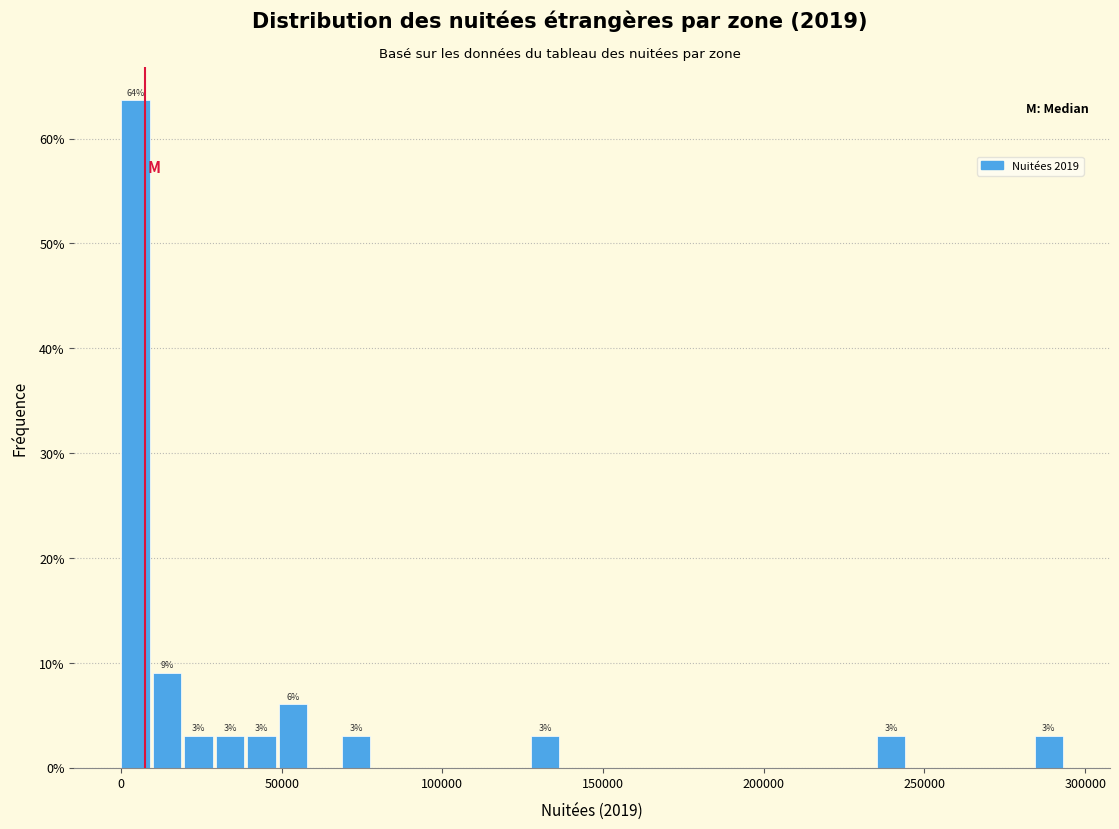

Read against the x-axis, roughly where is the centre of the tallest bar?

5000